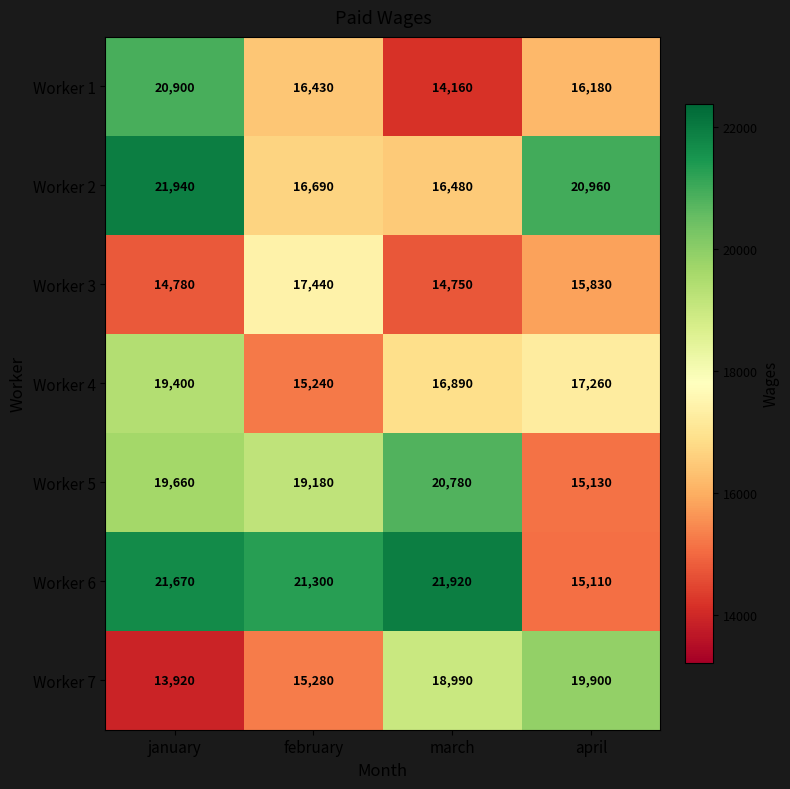

Read the Worker 5 value at march, to the nearest 10.

20780